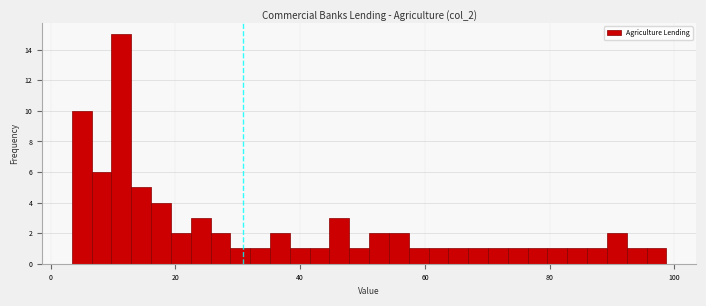

Read against the x-axis, roughly where is the centre of the tallest bar?

12